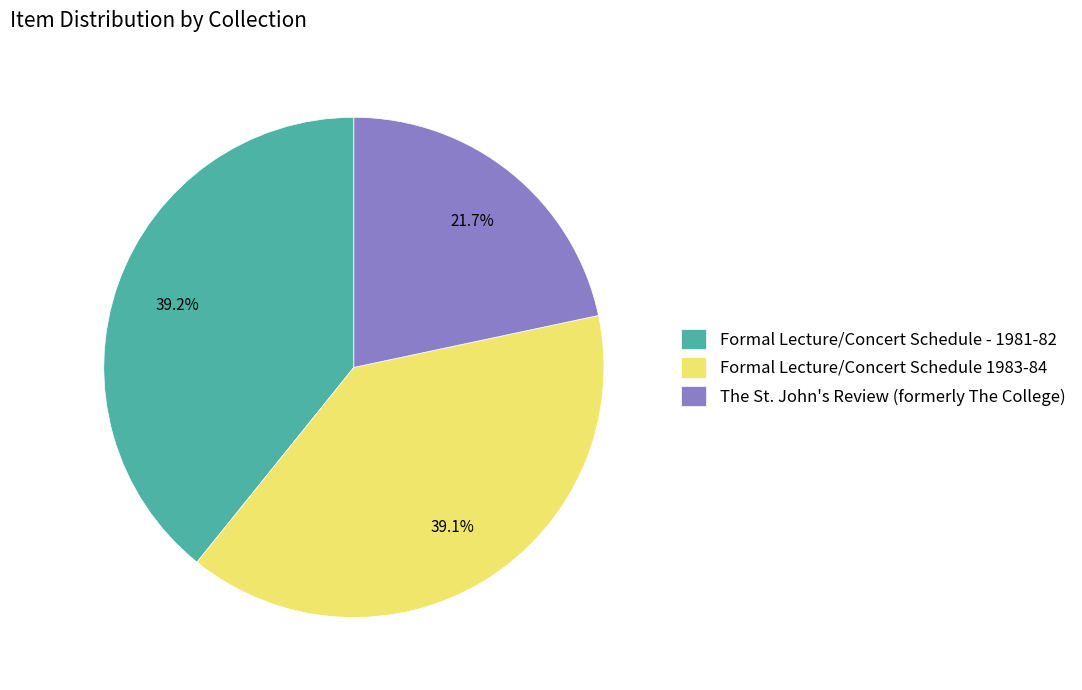

What percentage do Formal Lecture/Concert Schedule 1983-84 and Formal Lecture/Concert Schedule - 1981-82 together represent?

78.3%